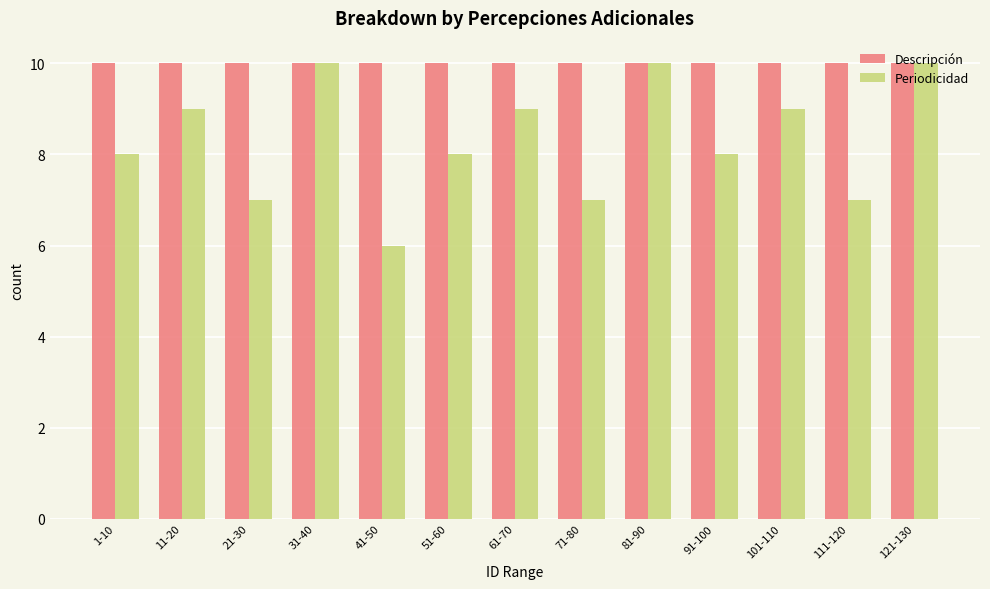

Which category has the lowest value in the Periodicidad series?

41-50